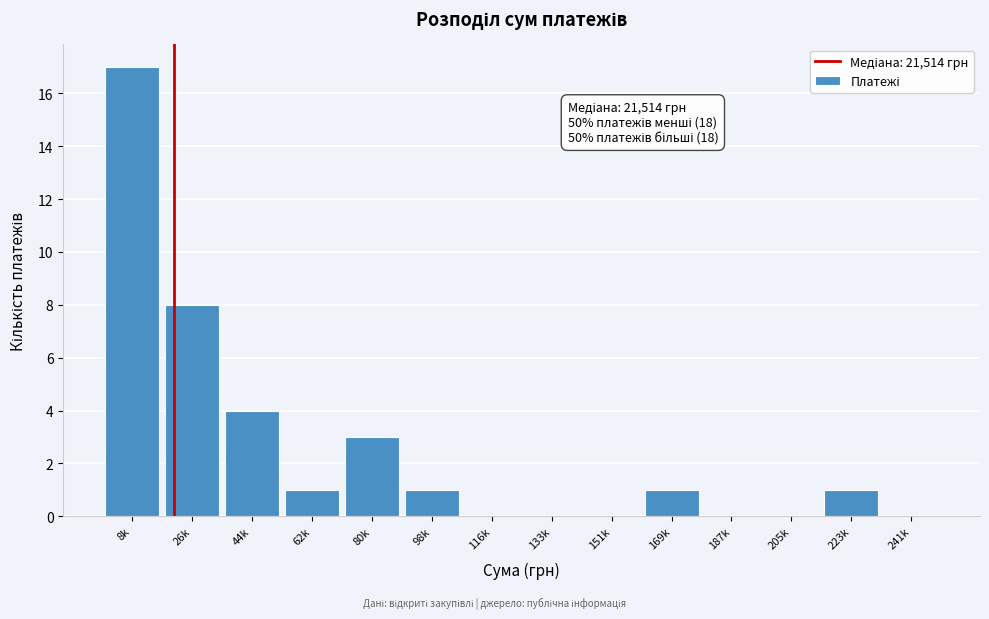

Reading right to left, what are all the values shown in this chart?

241k=0	223k=1	205k=0	187k=0	169k=1	151k=0	133k=0	116k=0	98k=1	80k=3	62k=1	44k=4	26k=8	8k=17